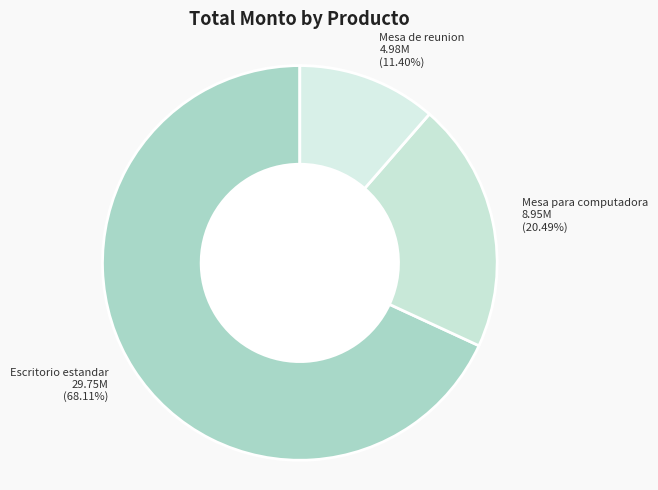

To the nearest percent, what is the average slice percentage?

33%